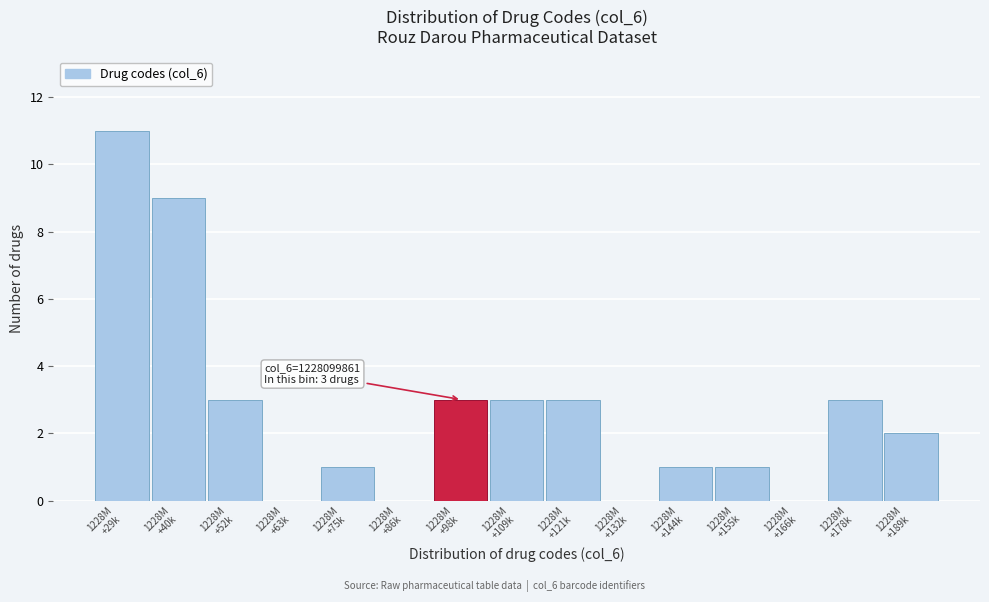

What is the sum of all values?

40